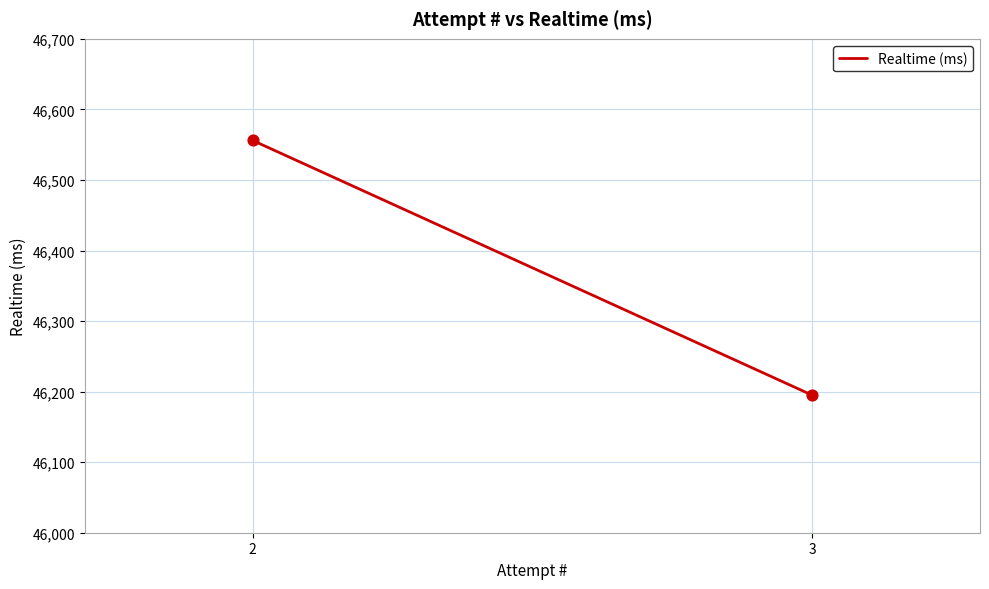

What is the average Y value?

46376